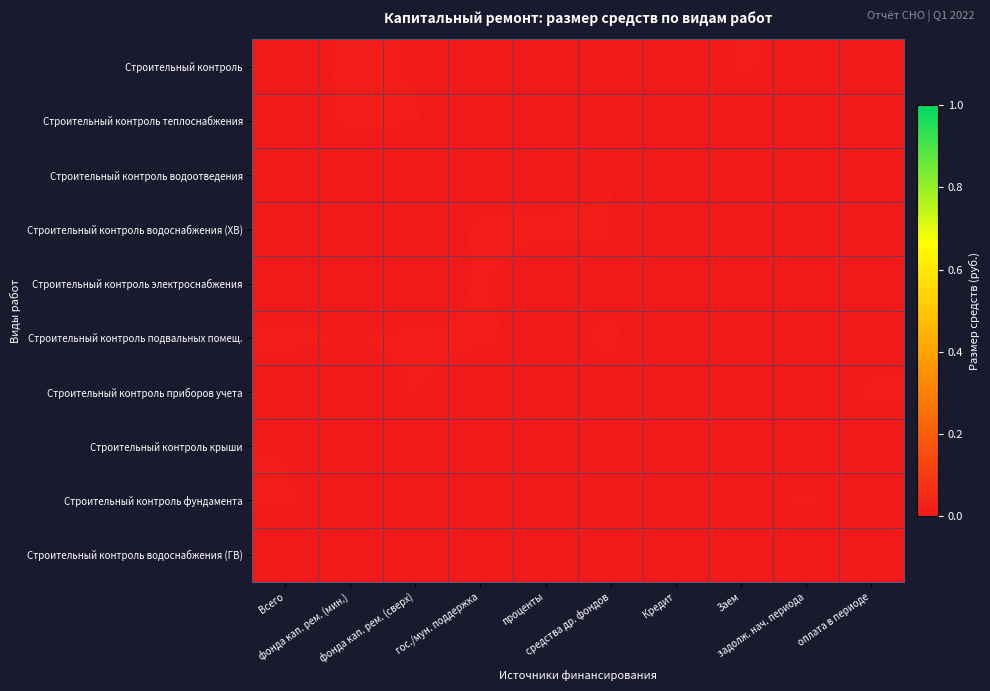

Reading left to right, list all the values displayed in this chart.

Строительный контроль: Всего=0.0	фонда кап. рем. (мин.)=0.0	фонда кап. рем. (сверх)=0.0	гос./мун. поддержка=0.0	проценты=0.0	средства др. фондов=0.0	Кредит=0.0	Заем=0.0	задолж. нач. периода=0.0	оплата в периоде=0.0
Строительный контроль теплоснабжения: Всего=0.0	фонда кап. рем. (мин.)=0.0	фонда кап. рем. (сверх)=0.0	гос./мун. поддержка=0.0	проценты=0.0	средства др. фондов=0.0	Кредит=0.0	Заем=0.0	задолж. нач. периода=0.0	оплата в периоде=0.0
Строительный контроль водоотведения: Всего=0.0	фонда кап. рем. (мин.)=0.0	фонда кап. рем. (сверх)=0.0	гос./мун. поддержка=0.0	проценты=0.0	средства др. фондов=0.0	Кредит=0.0	Заем=0.0	задолж. нач. периода=0.0	оплата в периоде=0.0
Строительный контроль водоснабжения (ХВ): Всего=0.0	фонда кап. рем. (мин.)=0.0	фонда кап. рем. (сверх)=0.0	гос./мун. поддержка=0.0	проценты=0.0	средства др. фондов=0.0	Кредит=0.0	Заем=0.0	задолж. нач. периода=0.0	оплата в периоде=0.0
Строительный контроль электроснабжения: Всего=0.0	фонда кап. рем. (мин.)=0.0	фонда кап. рем. (сверх)=0.0	гос./мун. поддержка=0.0	проценты=0.0	средства др. фондов=0.0	Кредит=0.0	Заем=0.0	задолж. нач. периода=0.0	оплата в периоде=0.0
Строительный контроль подвальных помещ.: Всего=0.0	фонда кап. рем. (мин.)=0.0	фонда кап. рем. (сверх)=0.0	гос./мун. поддержка=0.0	проценты=0.0	средства др. фондов=0.0	Кредит=0.0	Заем=0.0	задолж. нач. периода=0.0	оплата в периоде=0.0
Строительный контроль приборов учета: Всего=0.0	фонда кап. рем. (мин.)=0.0	фонда кап. рем. (сверх)=0.0	гос./мун. поддержка=0.0	проценты=0.0	средства др. фондов=0.0	Кредит=0.0	Заем=0.0	задолж. нач. периода=0.0	оплата в периоде=0.0
Строительный контроль крыши: Всего=0.0	фонда кап. рем. (мин.)=0.0	фонда кап. рем. (сверх)=0.0	гос./мун. поддержка=0.0	проценты=0.0	средства др. фондов=0.0	Кредит=0.0	Заем=0.0	задолж. нач. периода=0.0	оплата в периоде=0.0
Строительный контроль фундамента: Всего=0.0	фонда кап. рем. (мин.)=0.0	фонда кап. рем. (сверх)=0.0	гос./мун. поддержка=0.0	проценты=0.0	средства др. фондов=0.0	Кредит=0.0	Заем=0.0	задолж. нач. периода=0.0	оплата в периоде=0.0
Строительный контроль водоснабжения (ГВ): Всего=0.0	фонда кап. рем. (мин.)=0.0	фонда кап. рем. (сверх)=0.0	гос./мун. поддержка=0.0	проценты=0.0	средства др. фондов=0.0	Кредит=0.0	Заем=0.0	задолж. нач. периода=0.0	оплата в периоде=0.0